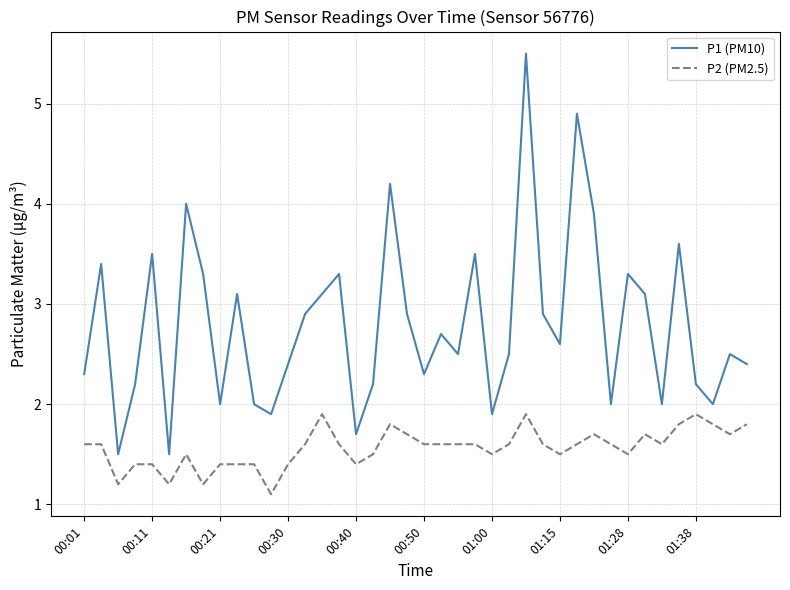

How many lines are shown in the chart?

2